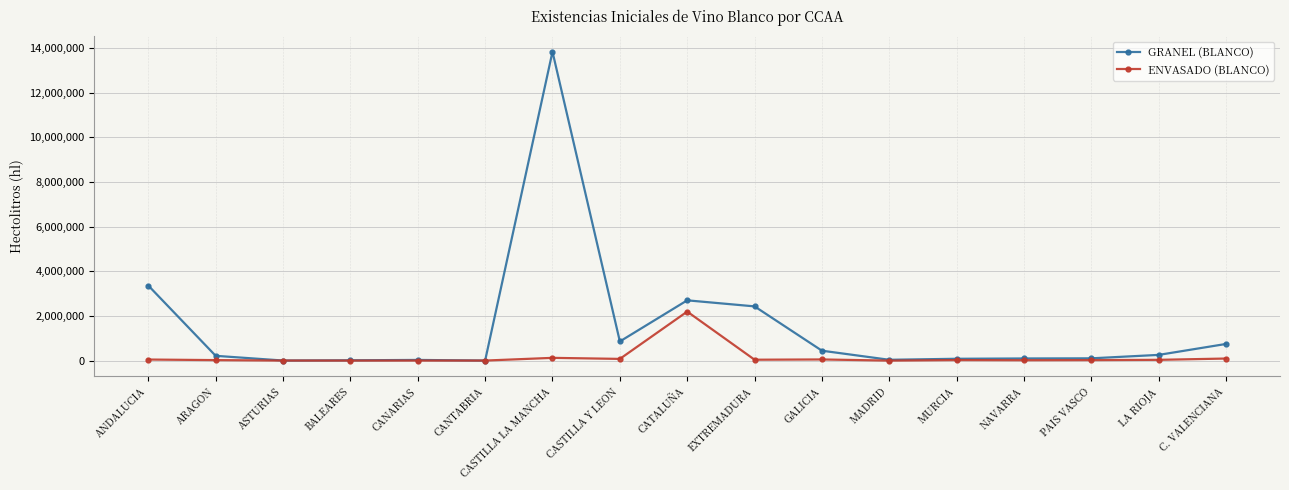

Is it true that GRANEL (BLANCO) equals 3739191 at CATALUÑA?

False